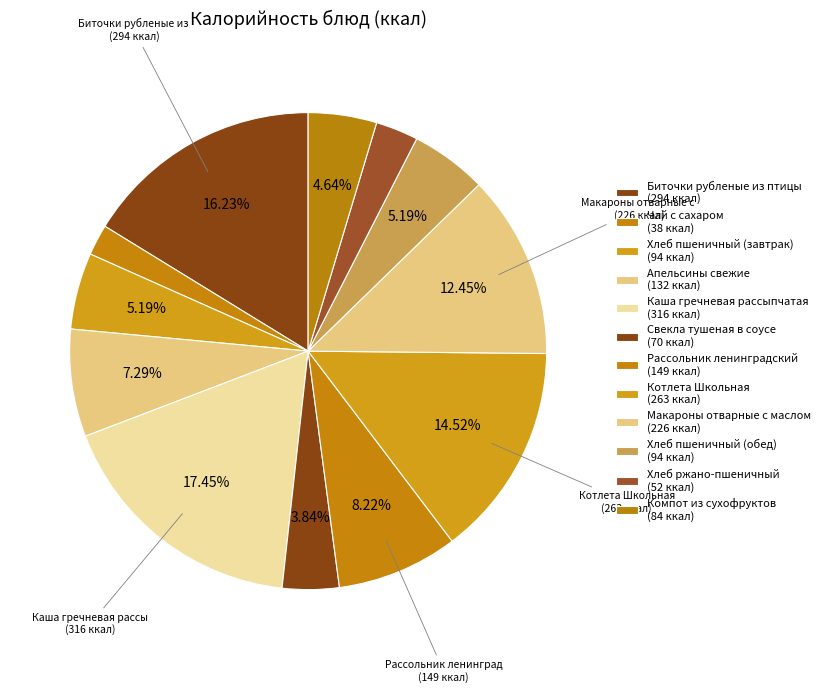

To the nearest percent, what is the average slice percentage?

8%